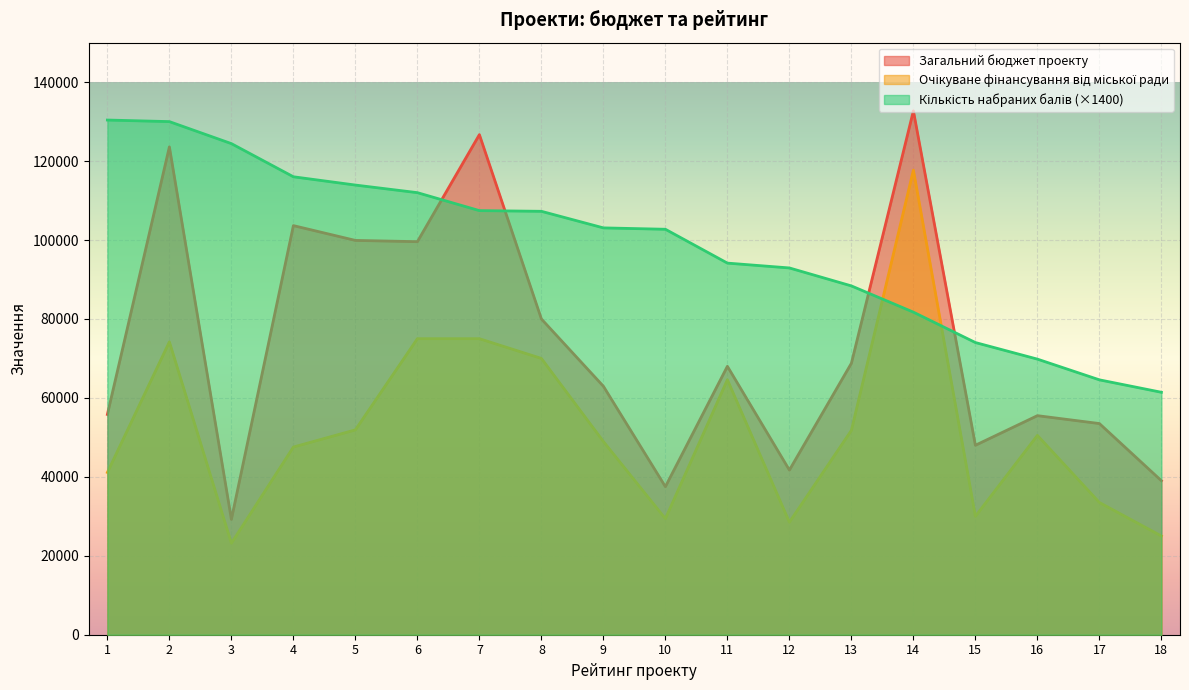

Where does the Очікуване фінансування від міської ради series first go above 50500?

2